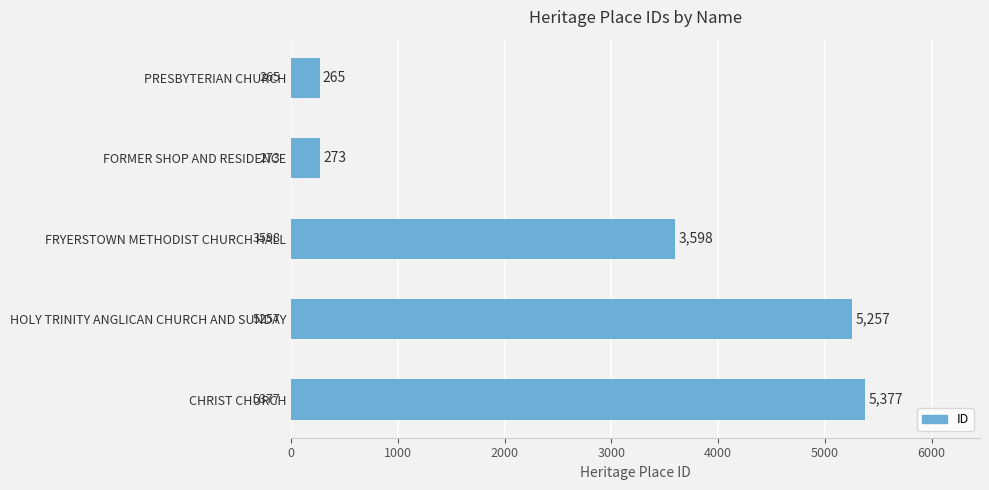

Reading top to bottom, transcribe all the data shown in this chart.

PRESBYTERIAN CHURCH=265	FORMER SHOP AND RESIDENCE=273	FRYERSTOWN METHODIST CHURCH HALL=3598	HOLY TRINITY ANGLICAN CHURCH AND SUNDAY=5257	CHRIST CHURCH=5377